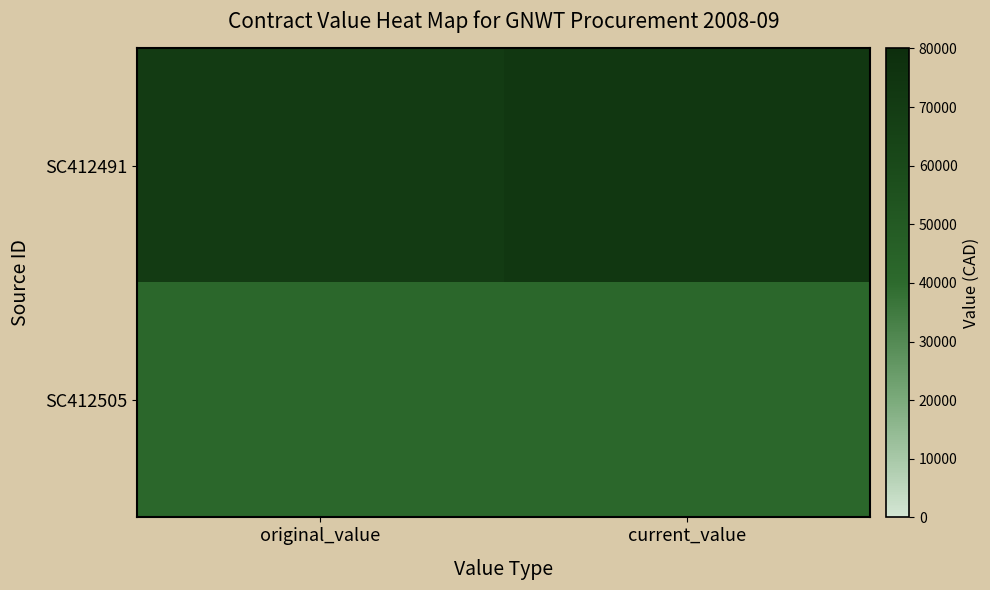

Rank the series at original_value from lowest to highest value.

SC412505, SC412491